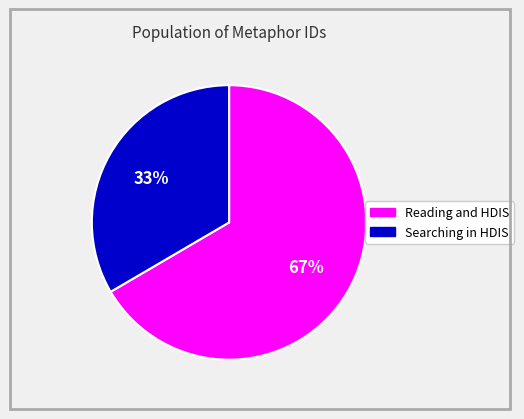

To the nearest percent, what is the average slice percentage?

50%